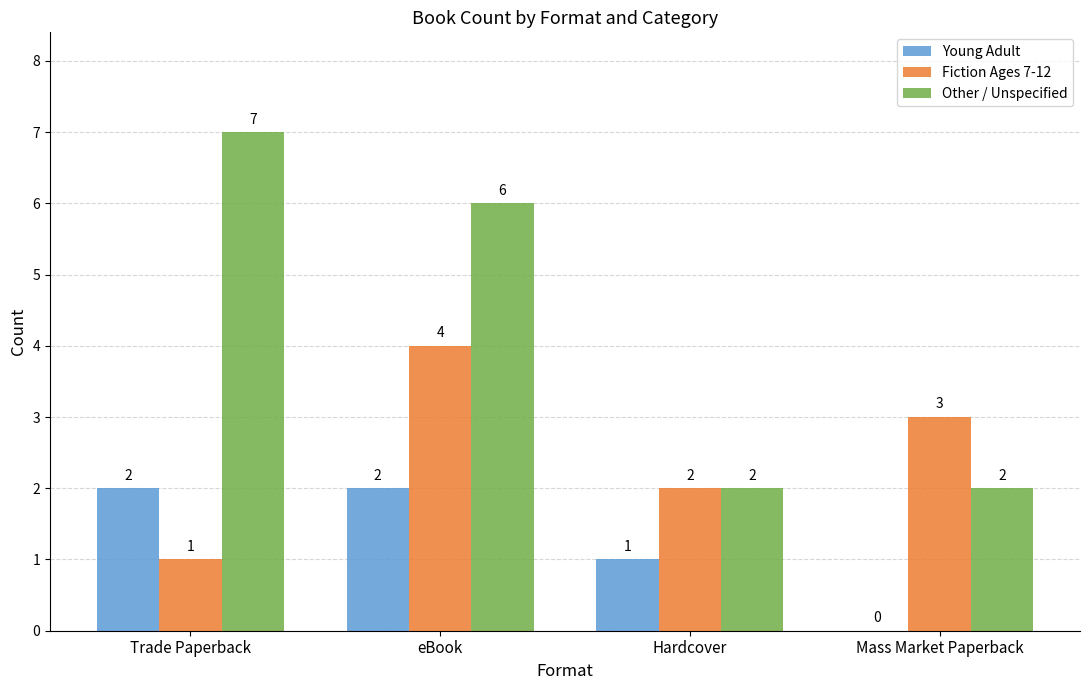

What are all the series names shown in the legend?

Young Adult, Fiction Ages 7-12, Other / Unspecified